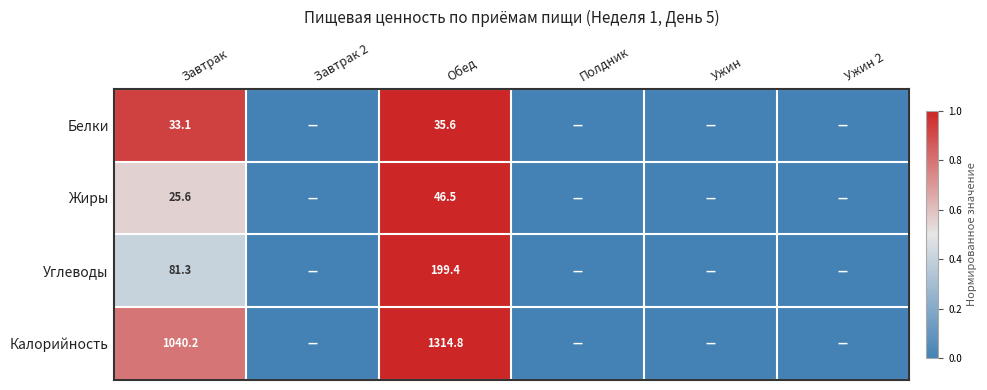

At Обед, list the series in order from largest to smallest.

Калорийность, Углеводы, Жиры, Белки